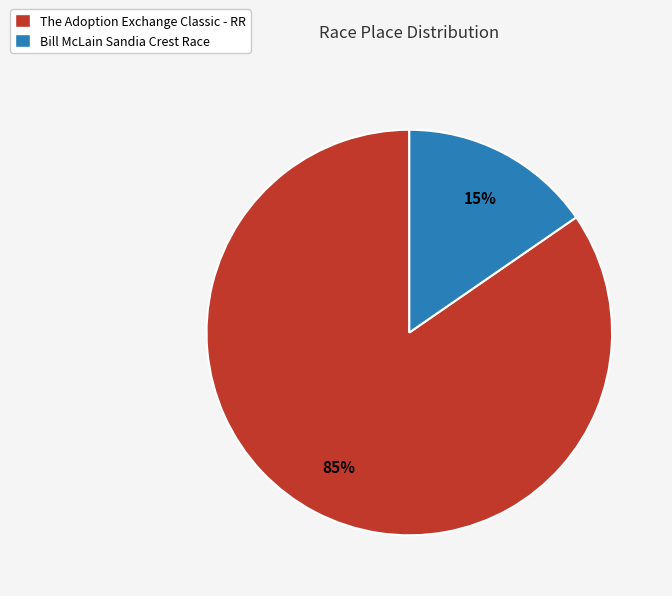

Count the number of slices in the pie.

2